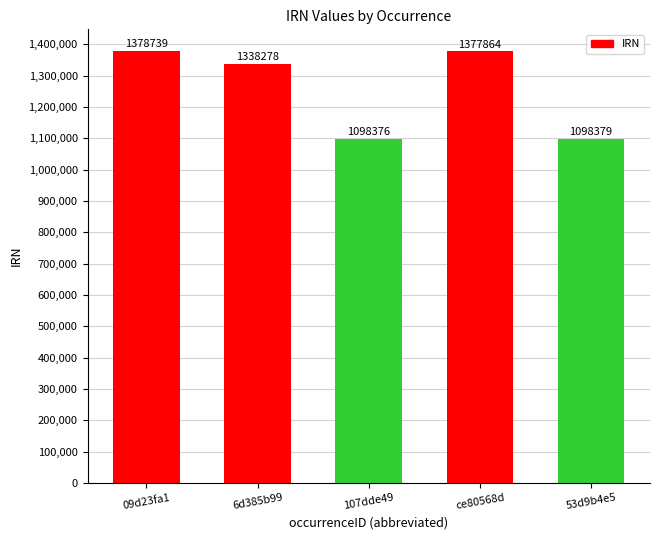

Is it true that the value at 6d385b99 is 1338278?

True